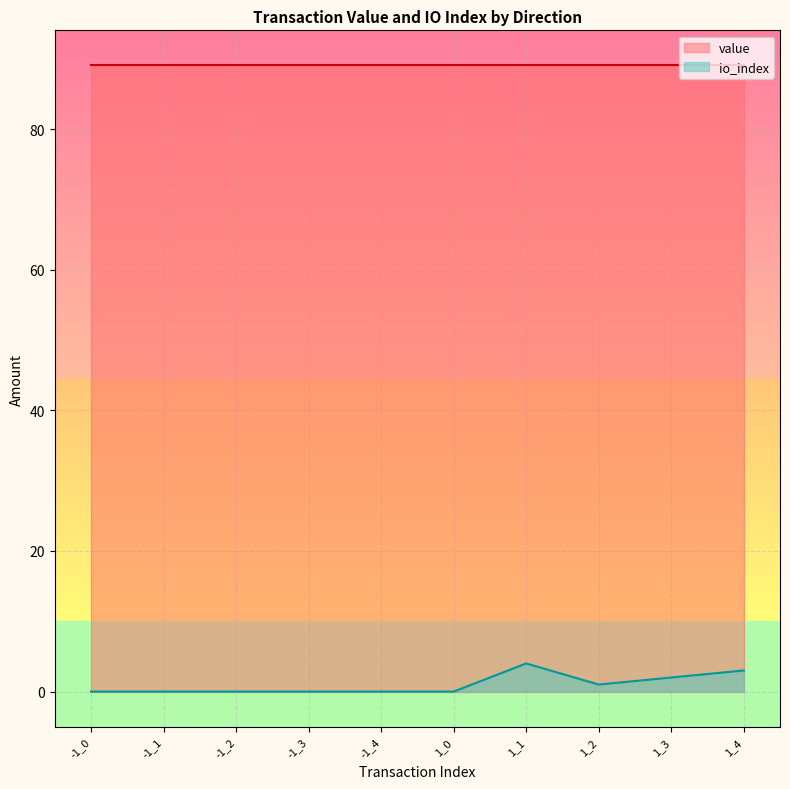

Between 1_1 and -1_3, which is larger?

1_1